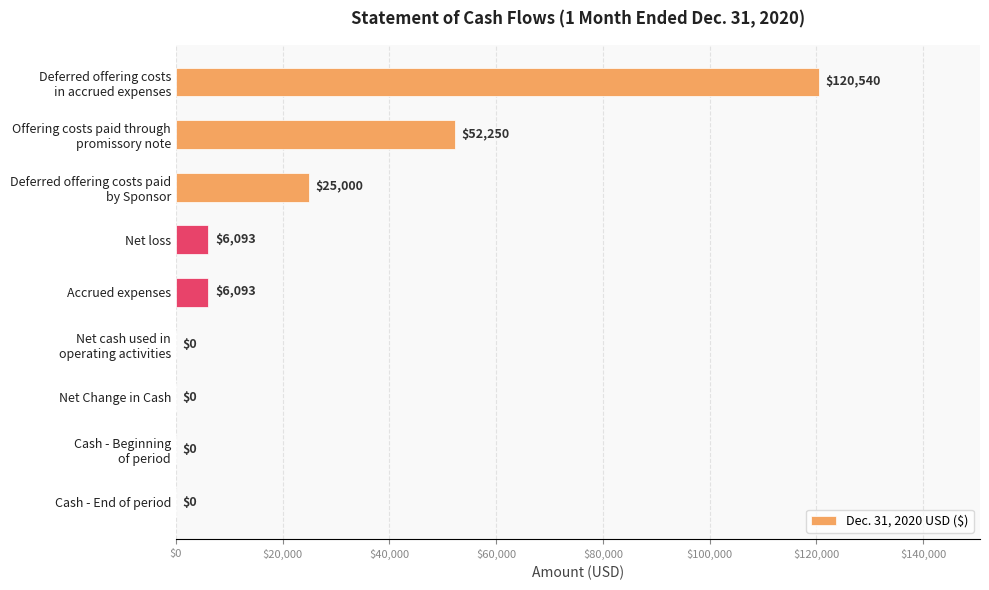

Is it true that the value at Accrued expenses is 6093?

True